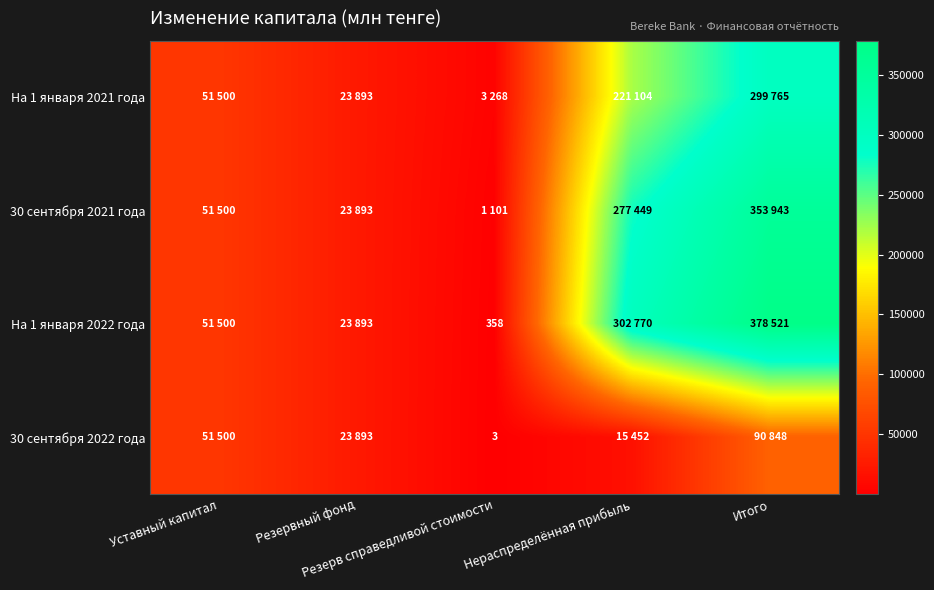

At which label does 30 сентября 2022 года first exceed 23893?

Уставный капитал